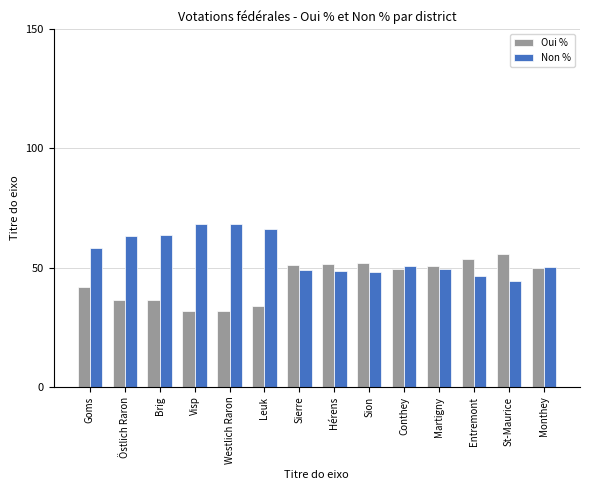

What is the spread (max minus min) of values at Monthey?

0.4